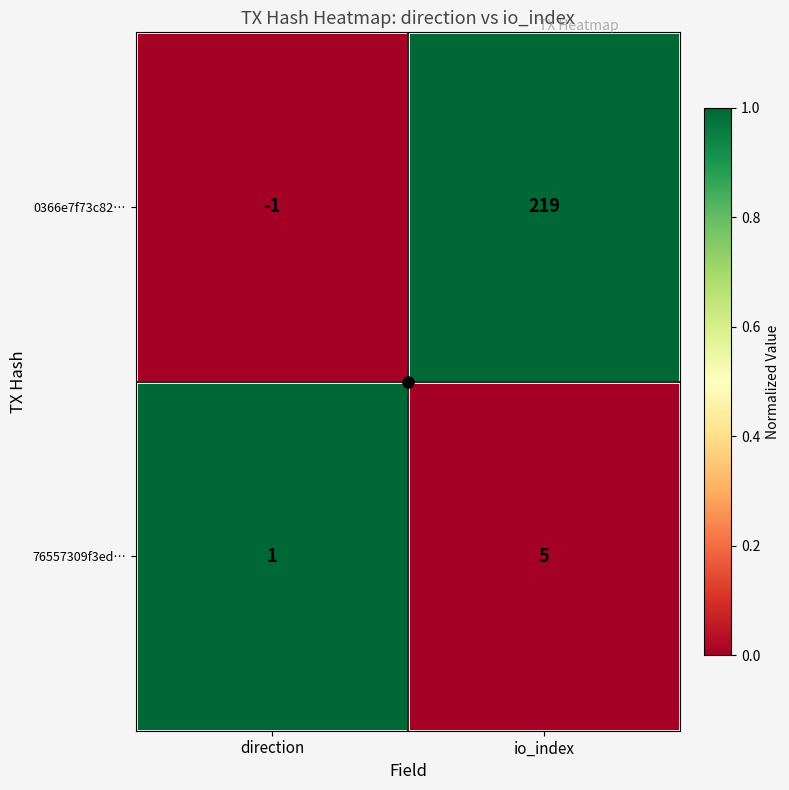

The 76557309f3ed… series shows 1 at direction. True or false?

True